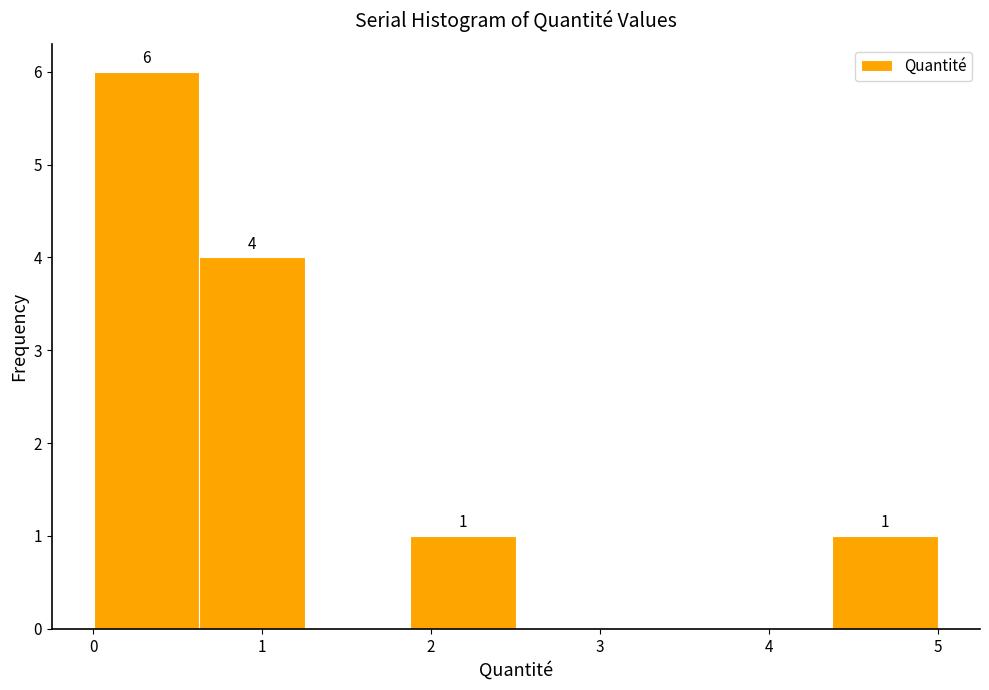

Which range on the x-axis has the tallest bar?

0.0 to 0.6